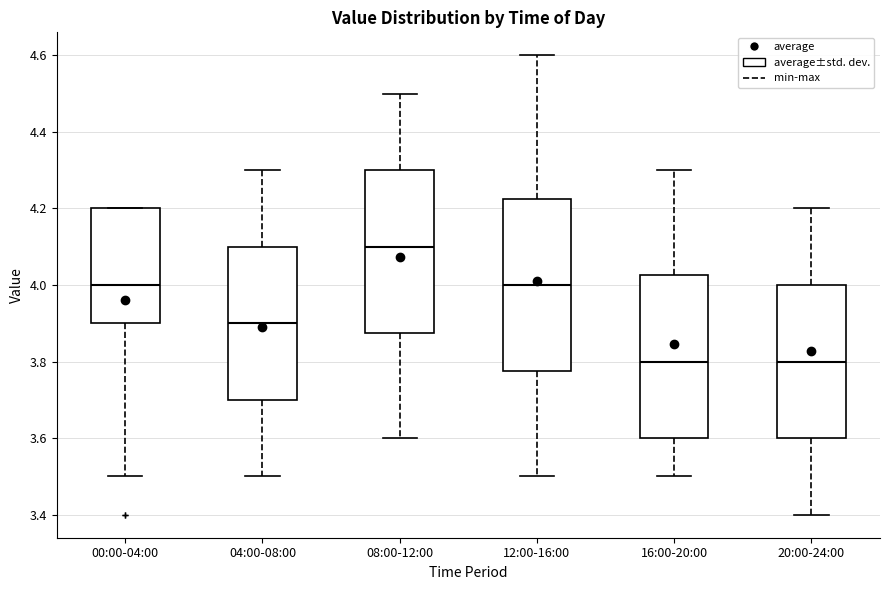

Where is the lower edge of the box for 04:00-08:00 on the y-axis? The values are not printed on the chart, so give them approximately, as read against the axis.

3.70